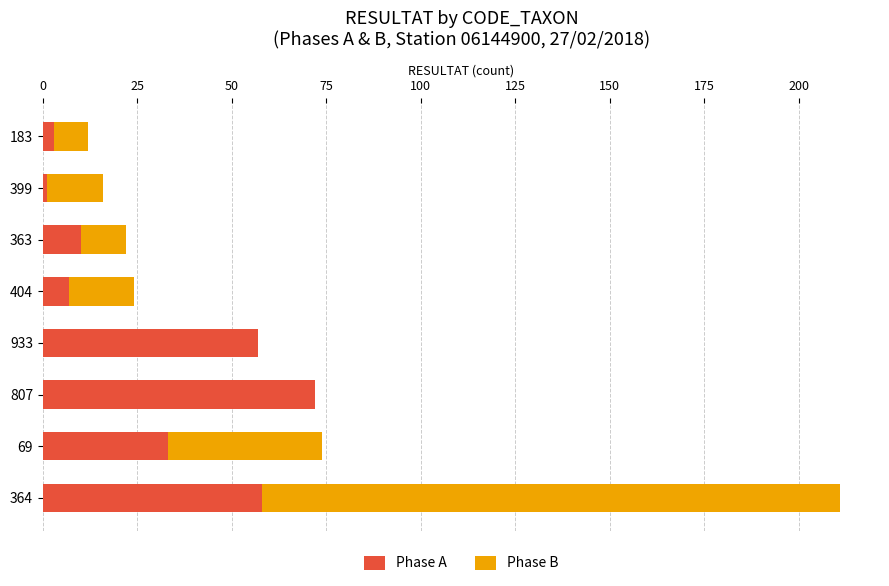

At which label does Phase A reach its peak?

807